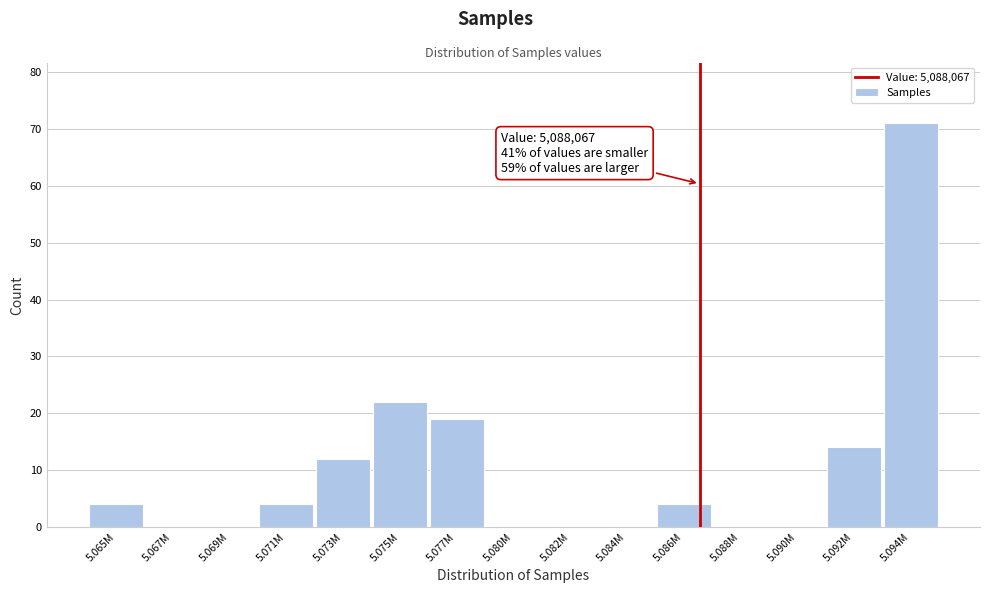

Reading left to right, list all the values displayed in this chart.

5.065M=4	5.067M=0	5.069M=0	5.071M=4	5.073M=12	5.075M=22	5.077M=19	5.080M=0	5.082M=0	5.084M=0	5.086M=4	5.088M=0	5.090M=0	5.092M=14	5.094M=71